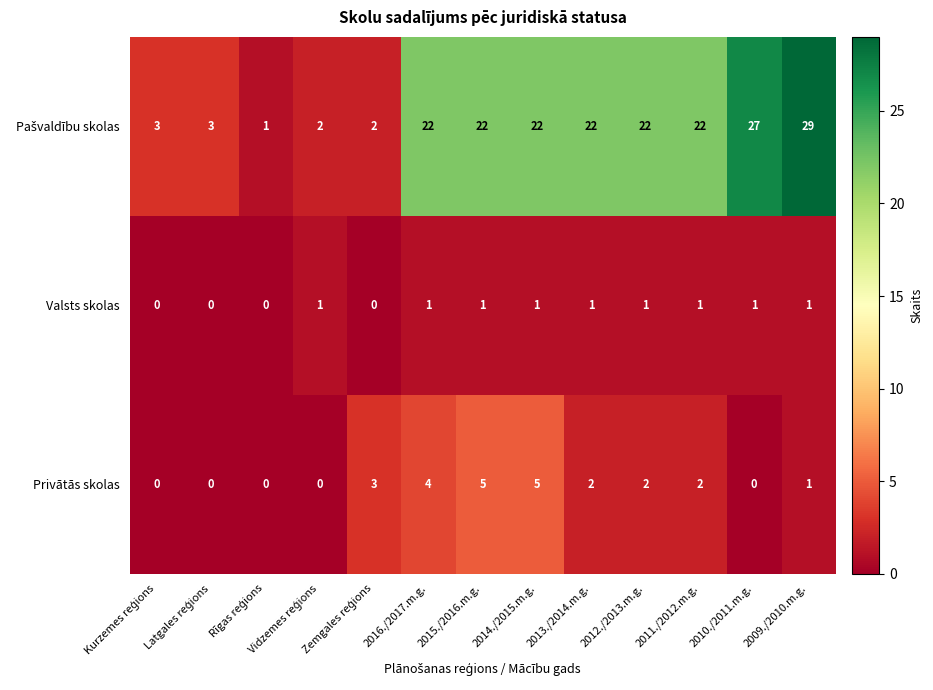

What is the difference between the highest and lowest values at 2011./2012.m.g.?

21